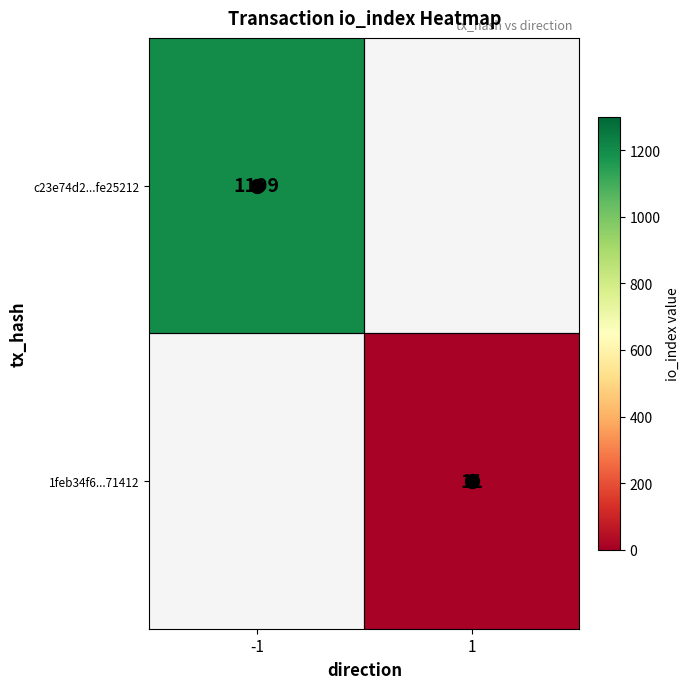

Rank the categories by c23e74d2...fe25212 value from highest to lowest.

-1, 1